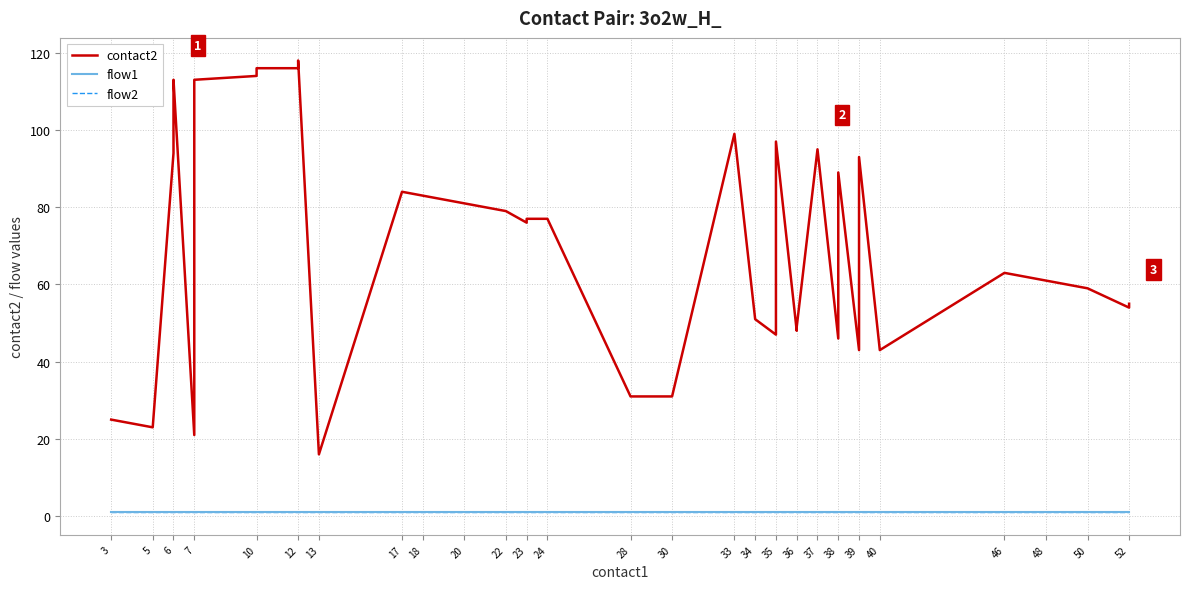

Is this an area chart (filled region under the line)?

No